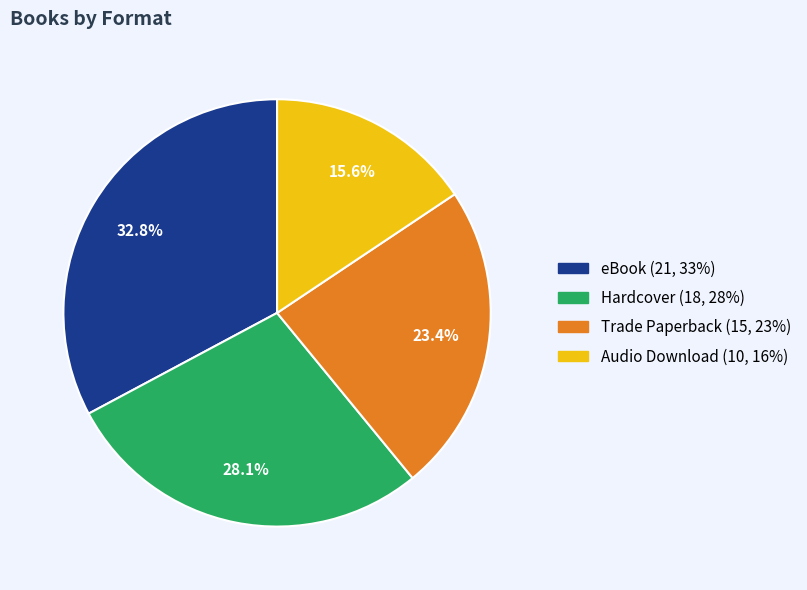

What is the ratio of the value at Hardcover to the value at eBook?

0.9